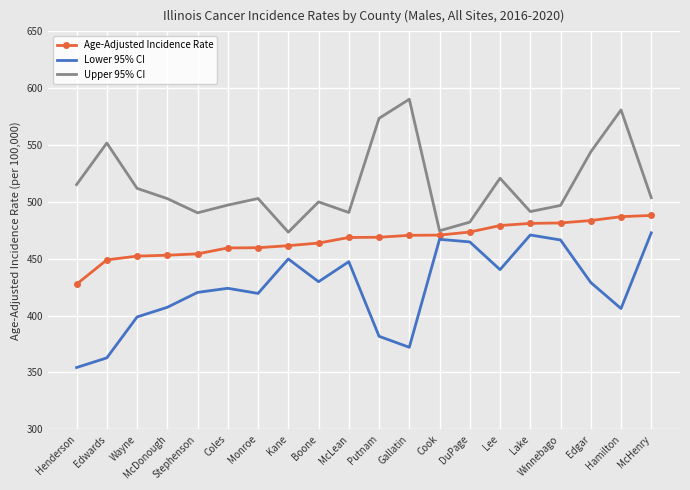

Is it true that Upper 95% CI equals 520.8 at Lee?

True